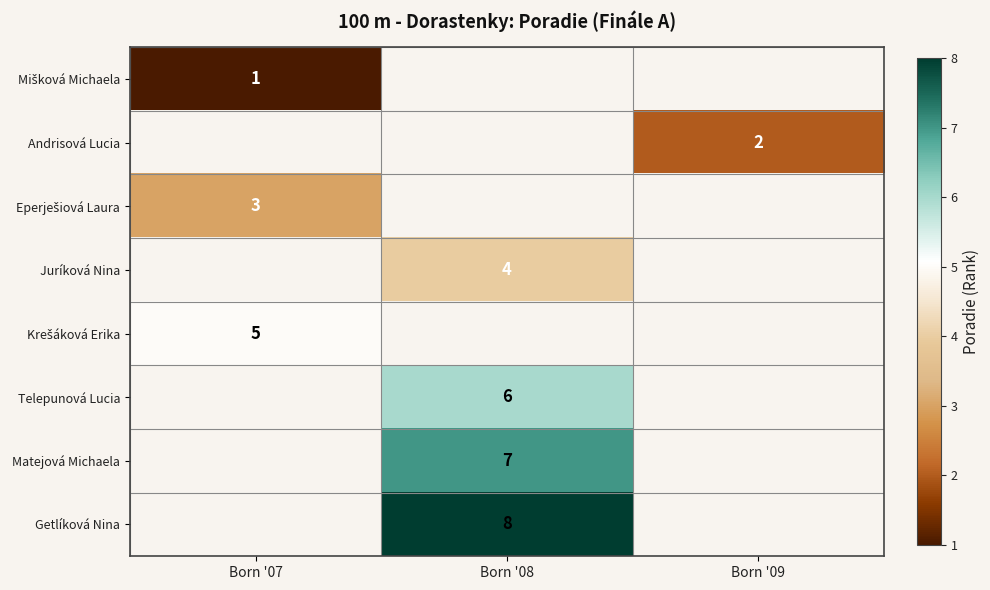

Is it true that Juríková Nina equals 4 at Born '08?

True